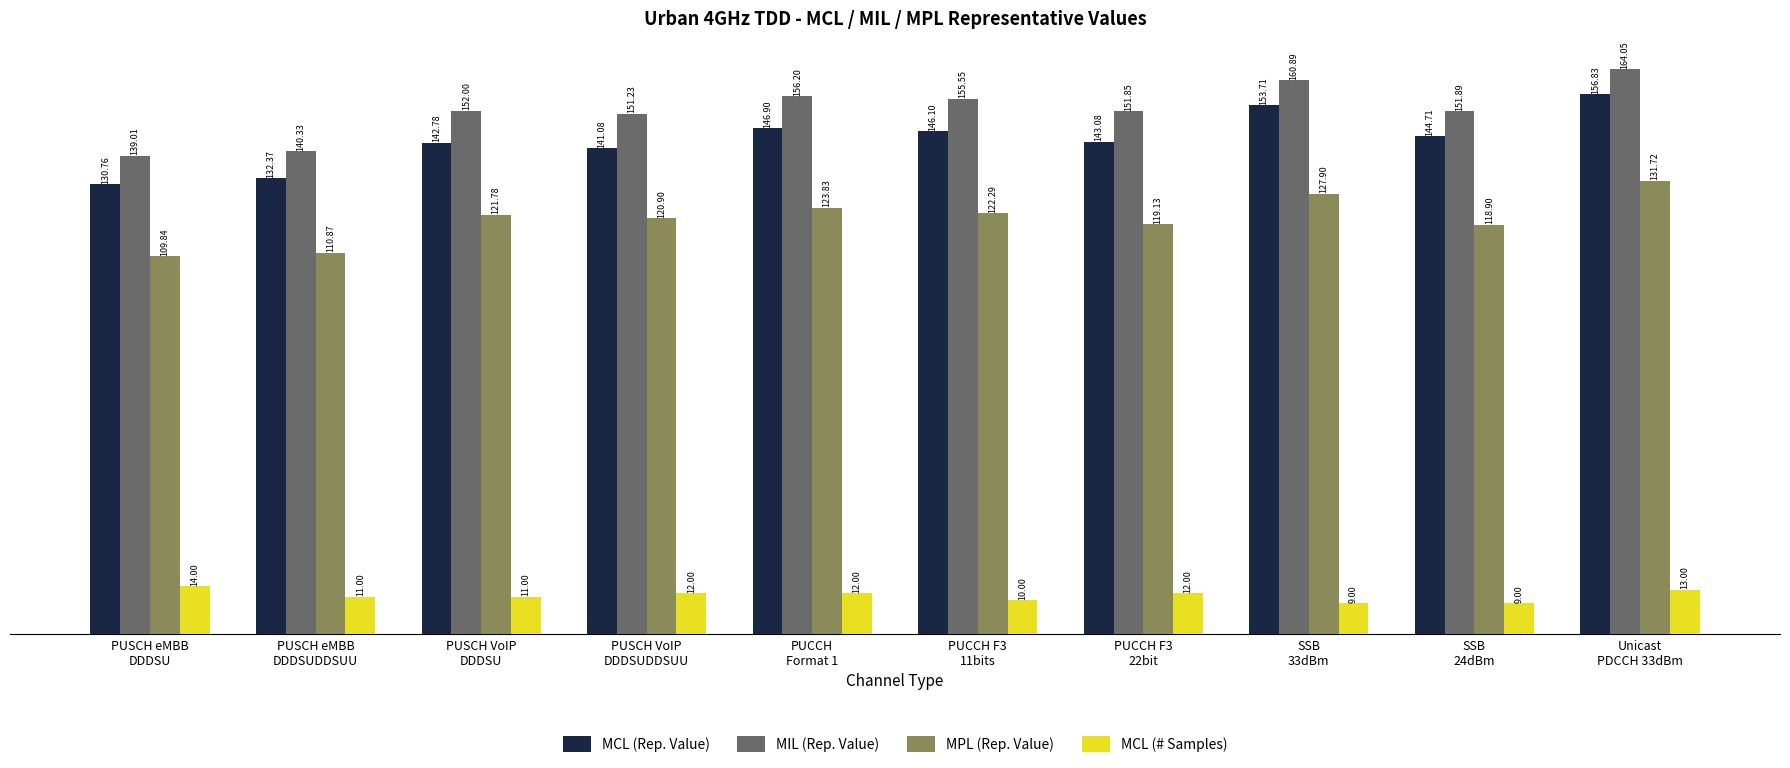

How many bars are there in total?

40